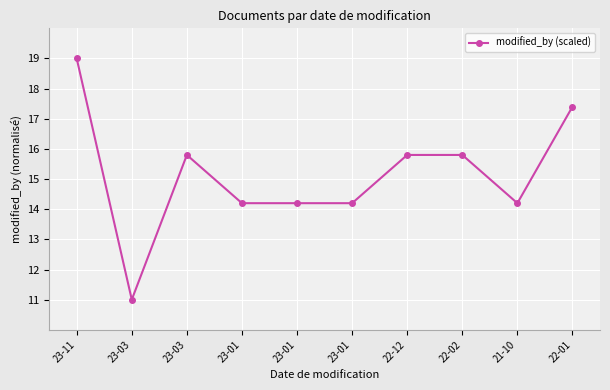

Where is the first local maximum?

23-03